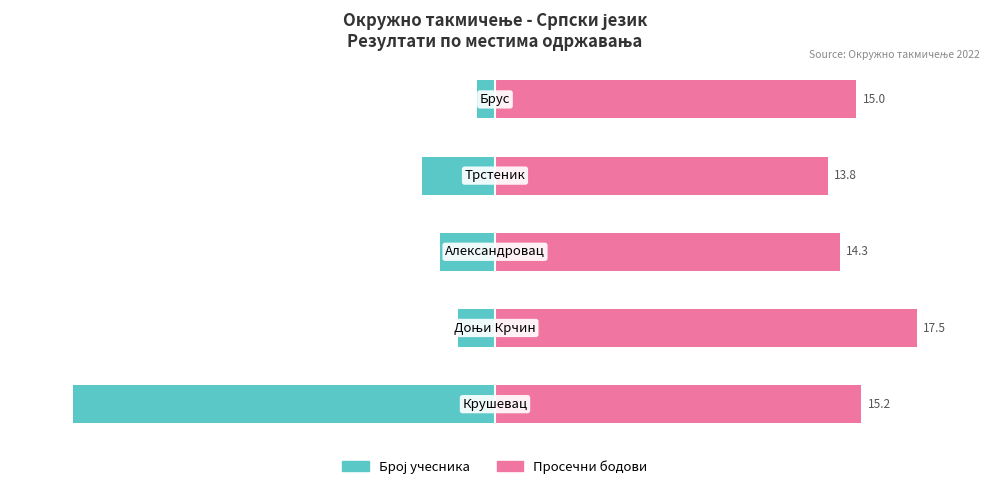

Are the bars horizontal?

Yes